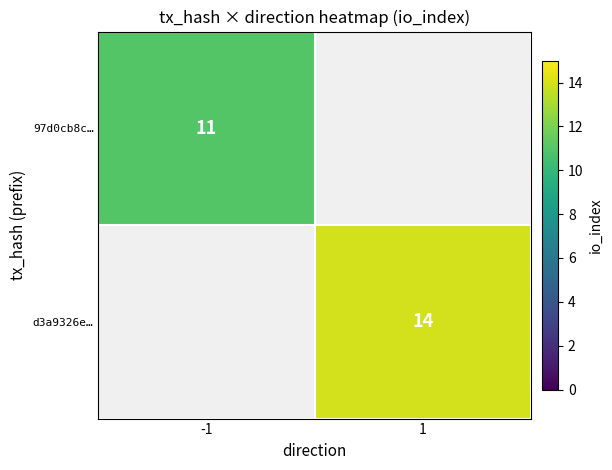

The value of 97d0cb8c… at -1 is 15.0. True or false?

False